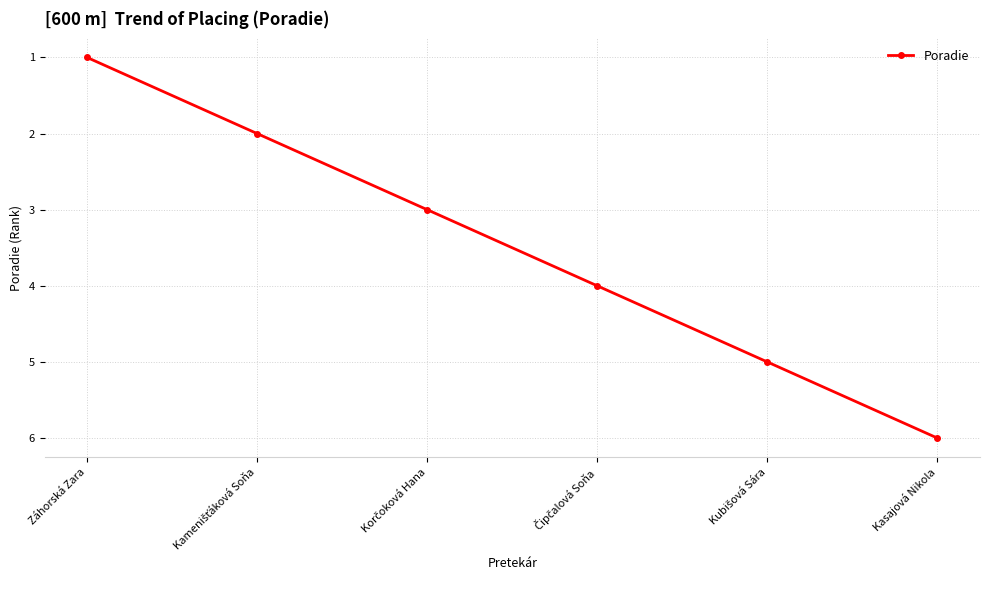

How many categories are shown in the chart?

6